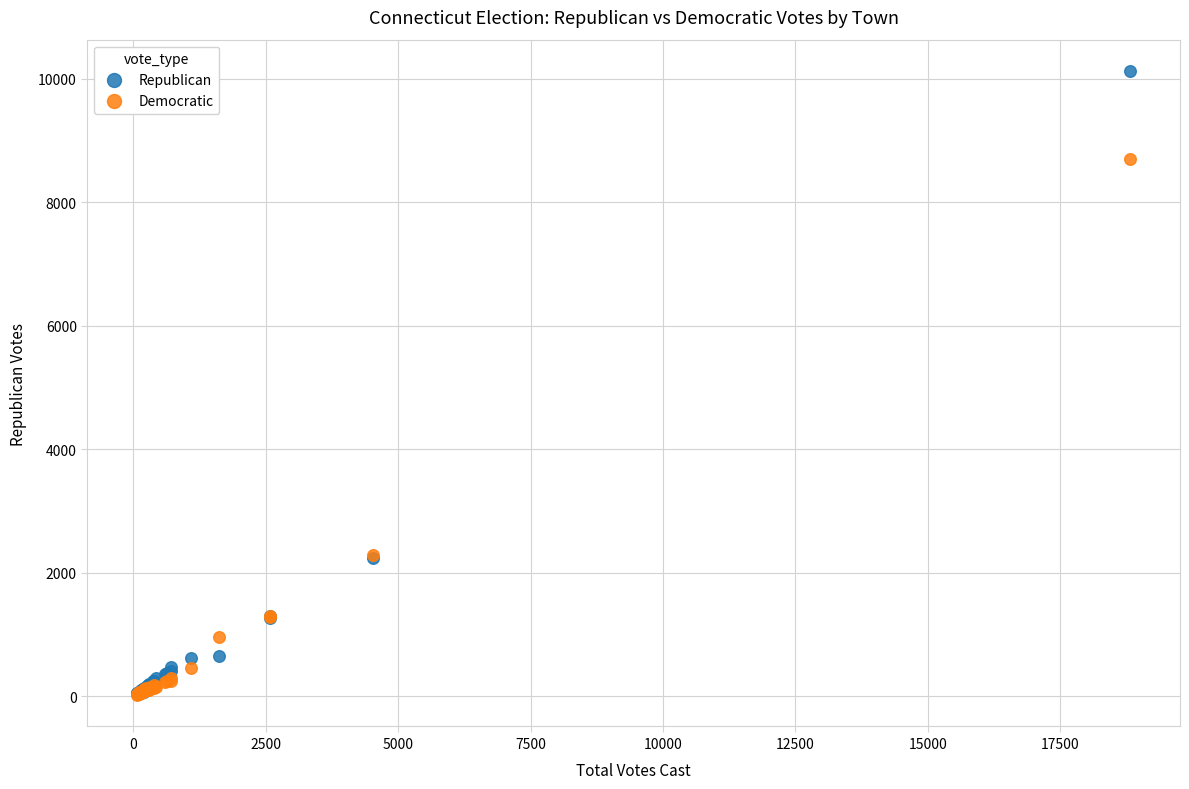

Which series reaches the maximum Y coordinate?

Republican